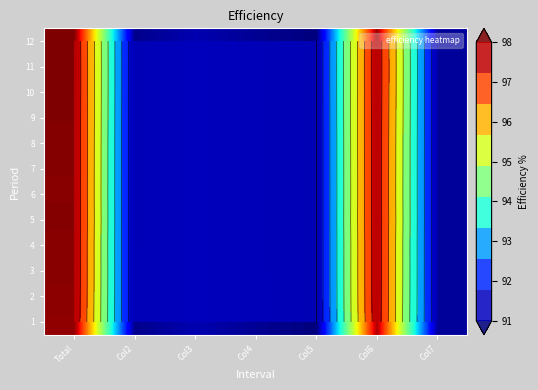

At which label does 12 reach its minimum?

Col5